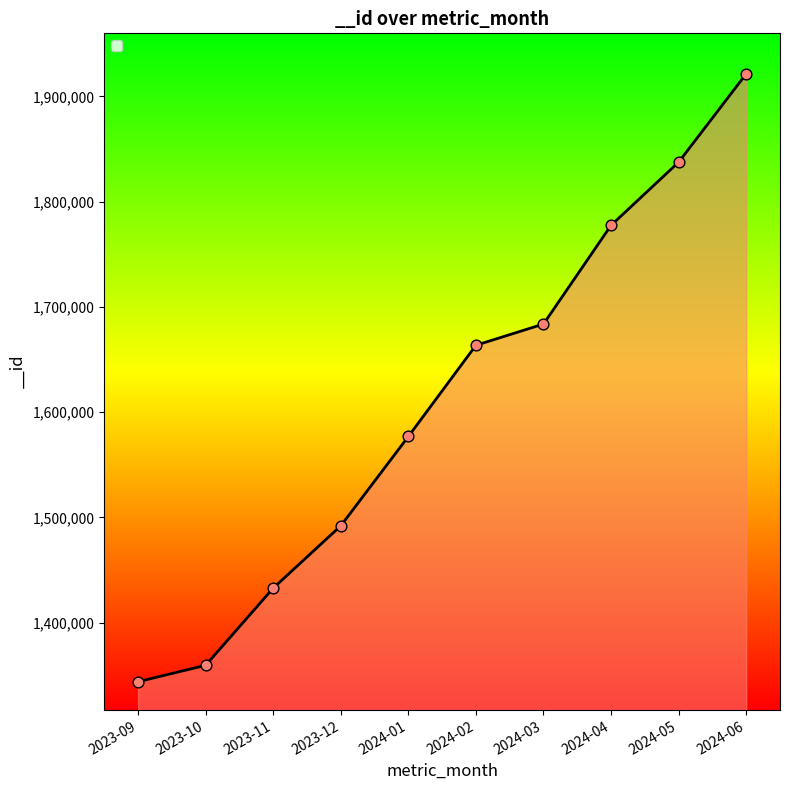

What is the change in value from 2023-10 to 2024-02?

+303967